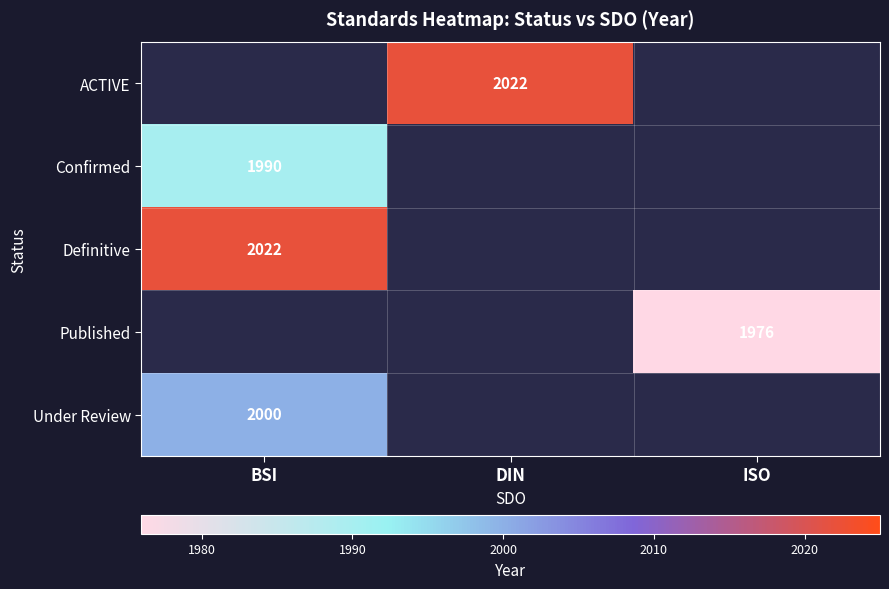

Is it true that Definitive equals 3139 at BSI?

False